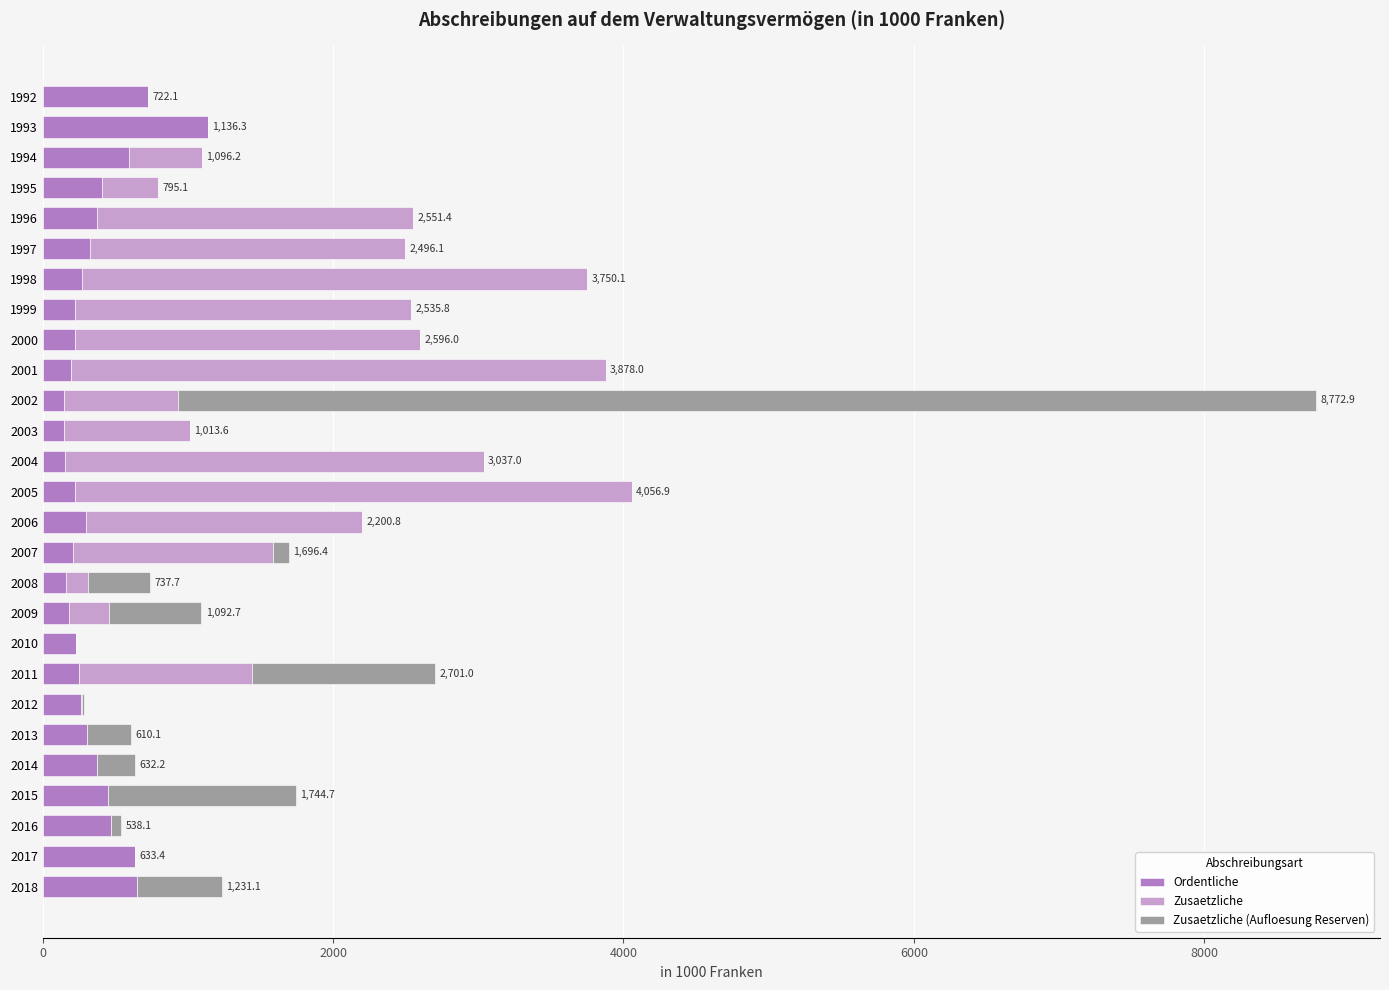

True or false: Ordentliche has a value of 180.8 at 2009.

True